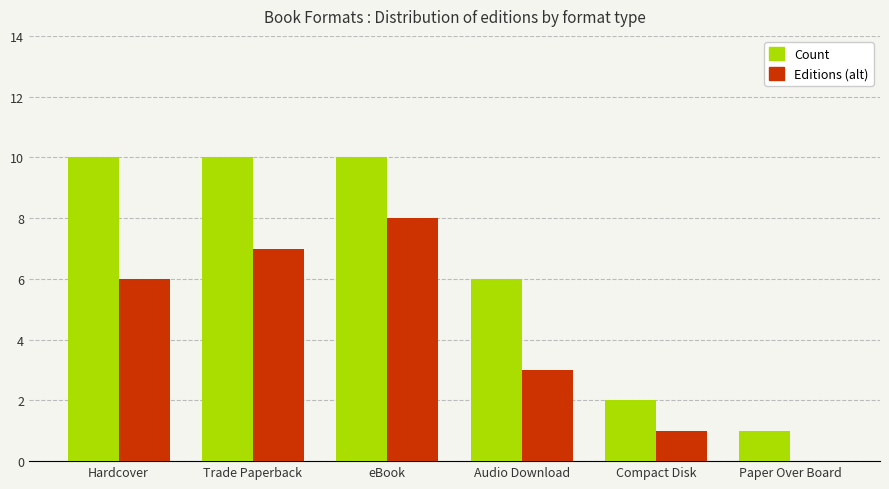

Is the value of Editions (alt) at Trade Paperback greater than the value of Count at eBook?

No